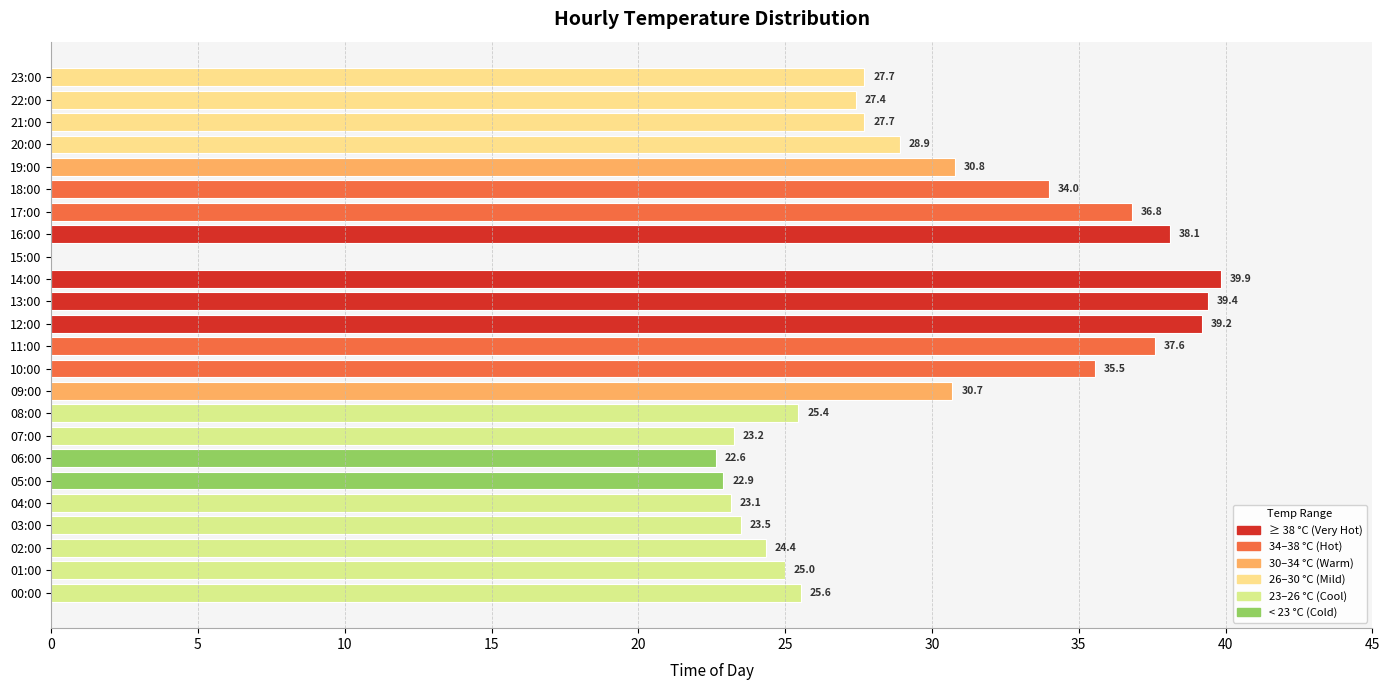

What is the sum of the values at 16:00 and 13:00?

77.5